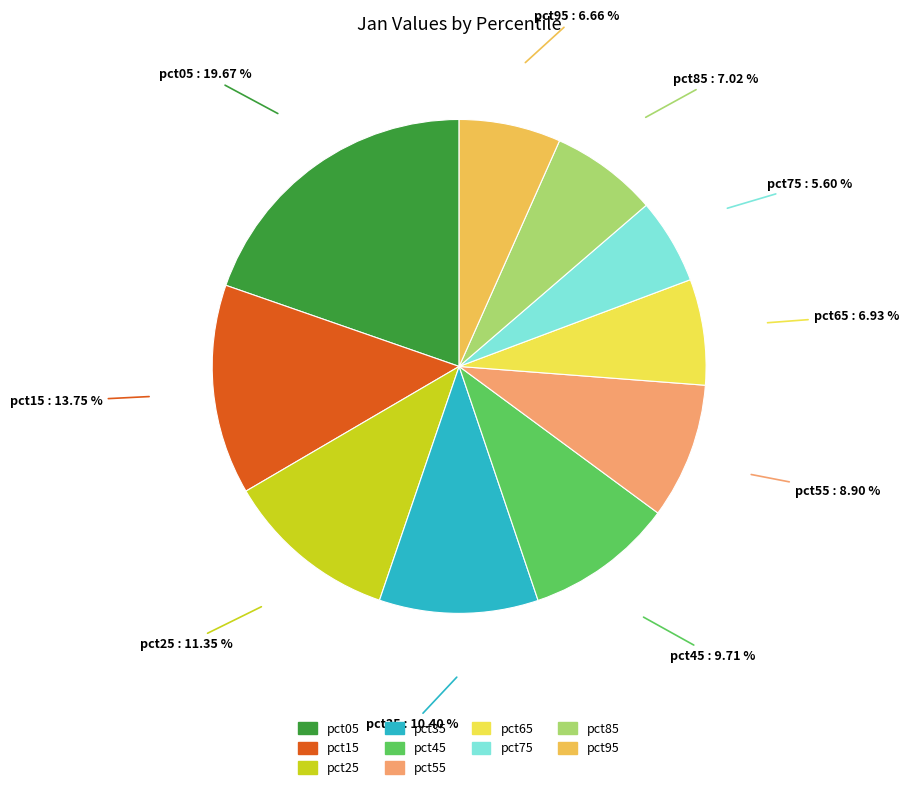

The pct05 slice represents 20% of the pie. True or false?

True